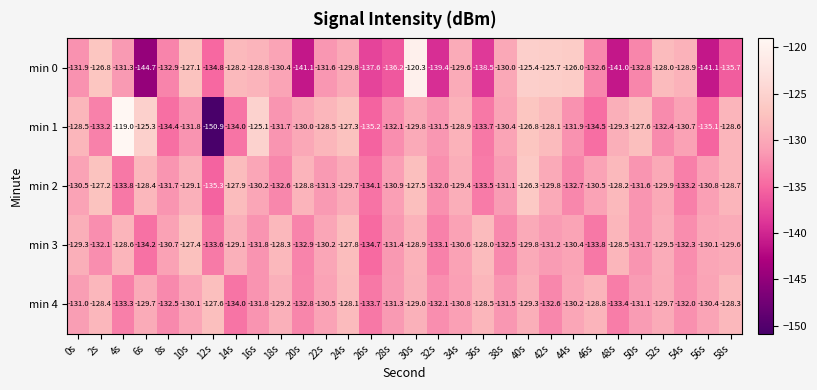

Where is min 0 nearest to the value -132?

0s